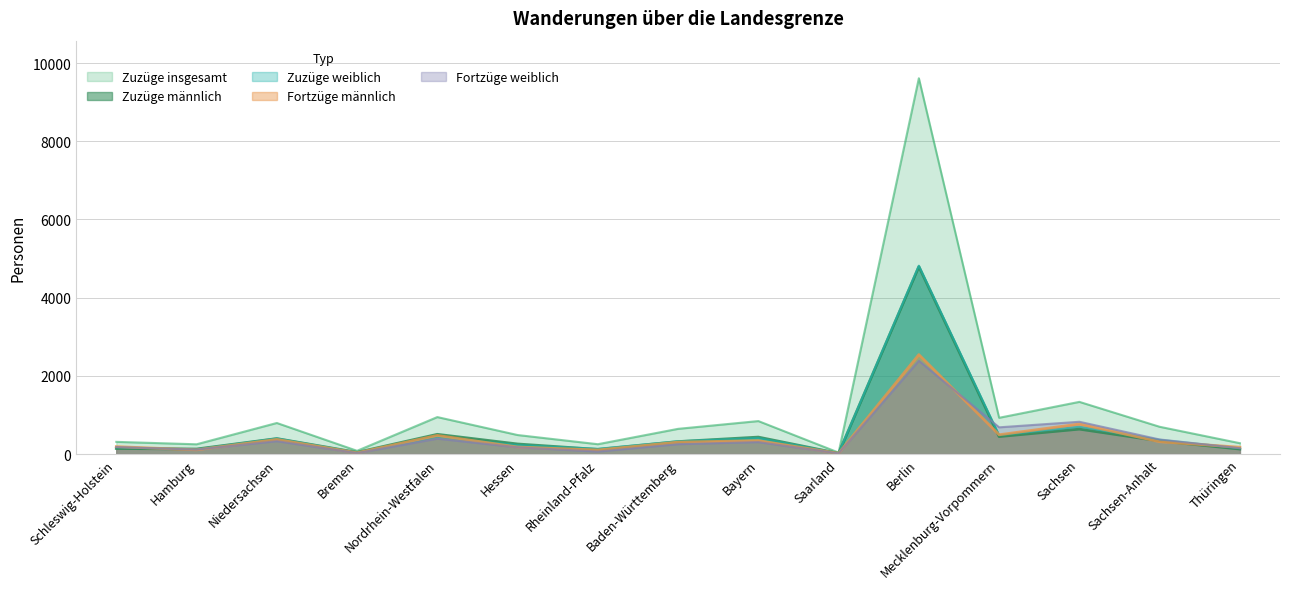

Rank the series at Bremen from lowest to highest value.

Fortzüge weiblich, Fortzüge männlich, Zuzüge weiblich, Zuzüge männlich, Zuzüge insgesamt